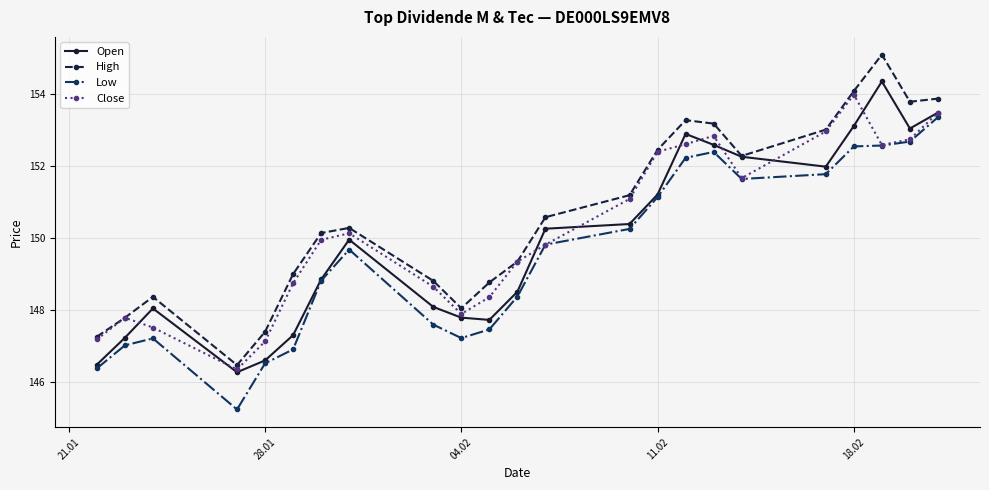

At how many categories does at least one series exceed 146?

23